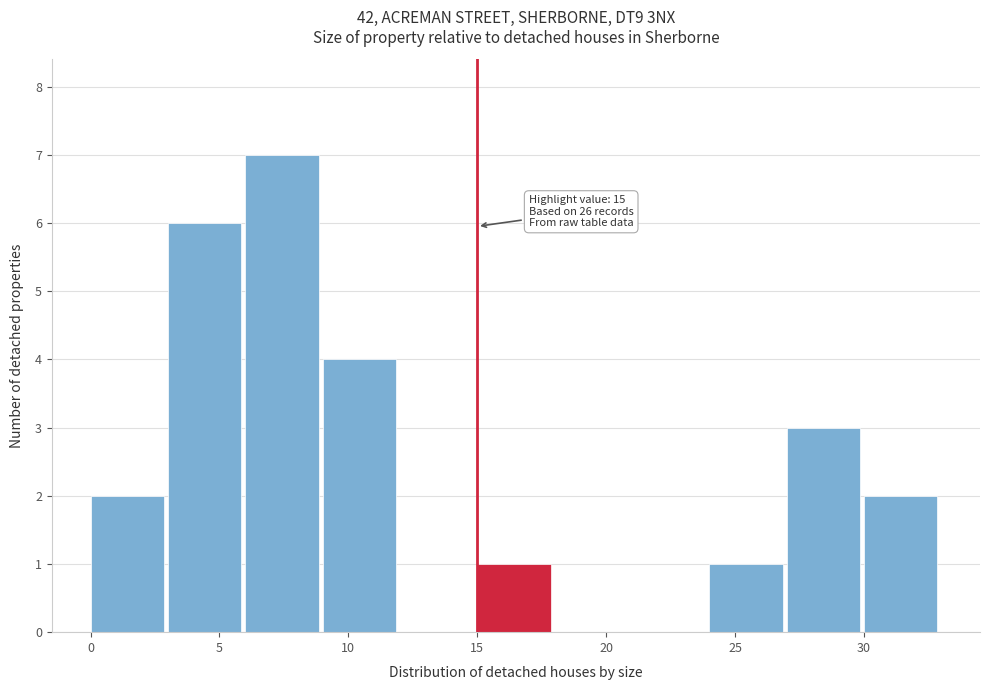

Over which range of the x-axis is the bar tallest?

6 to 9